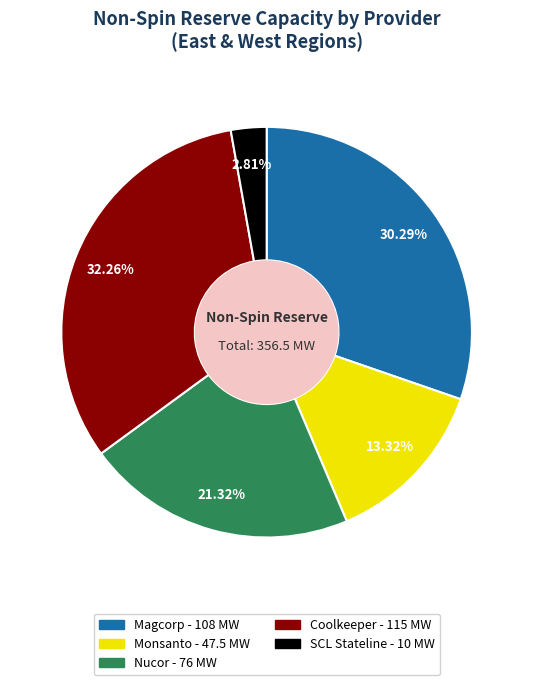

How many segments does this pie chart have?

5